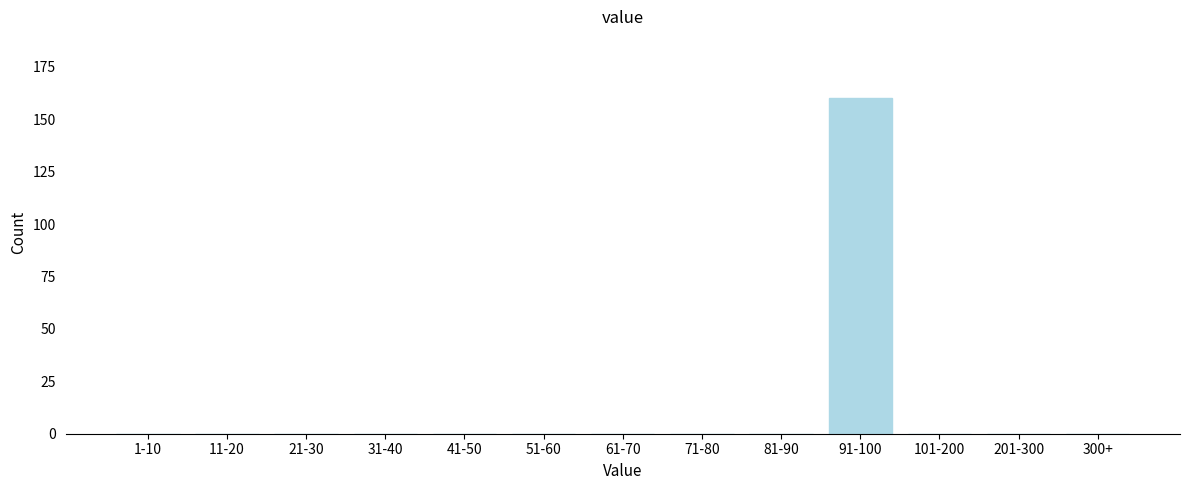

Reading right to left, extract all data points from this chart.

300+=0	201-300=0	101-200=0	91-100=160	81-90=0	71-80=0	61-70=0	51-60=0	41-50=0	31-40=0	21-30=0	11-20=0	1-10=0